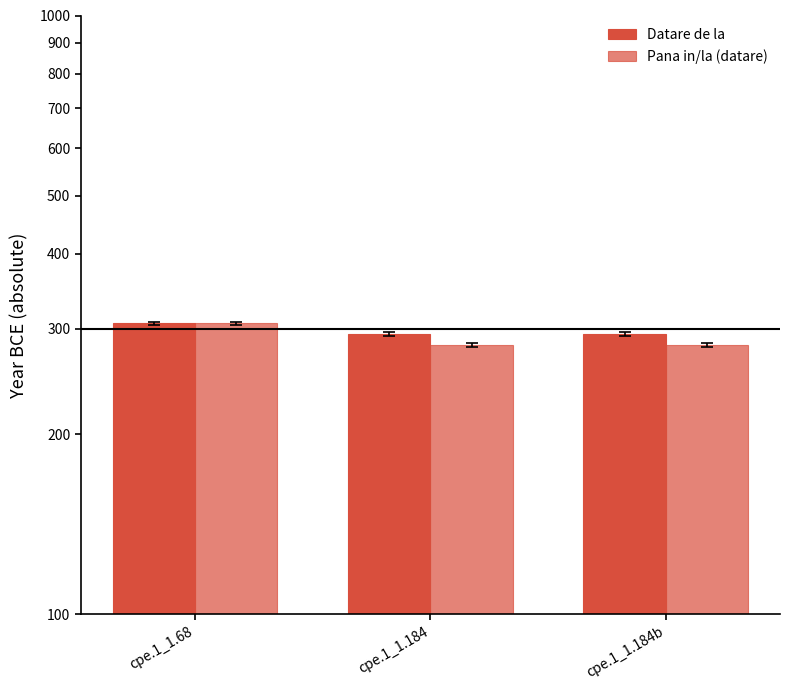

Which series has the largest total across all categories?

Datare de la